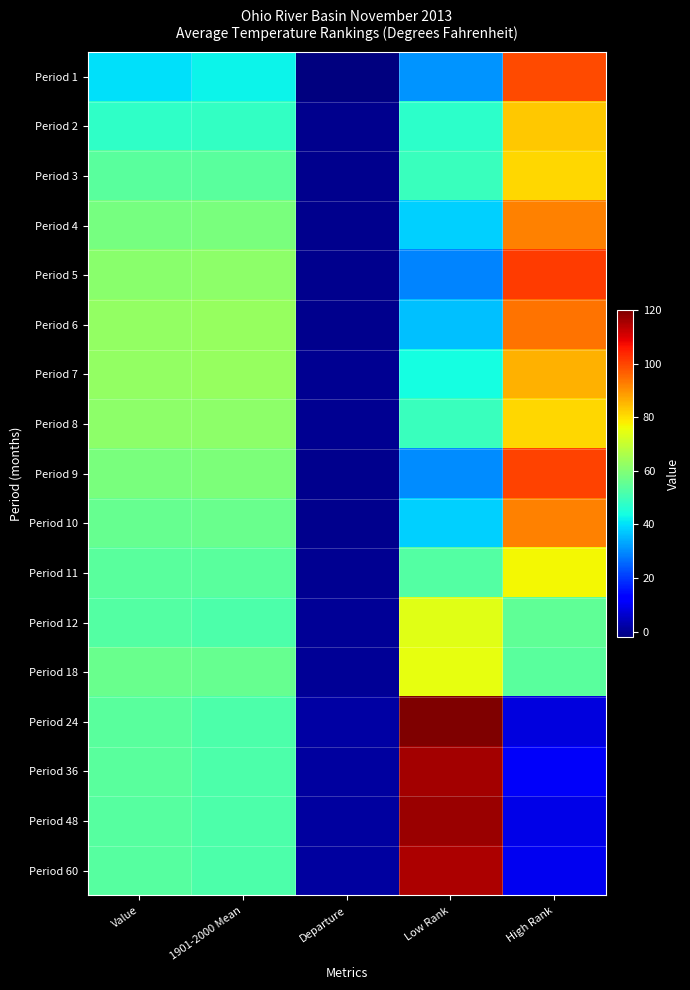

Which has a higher value, Departure or Value?

Value